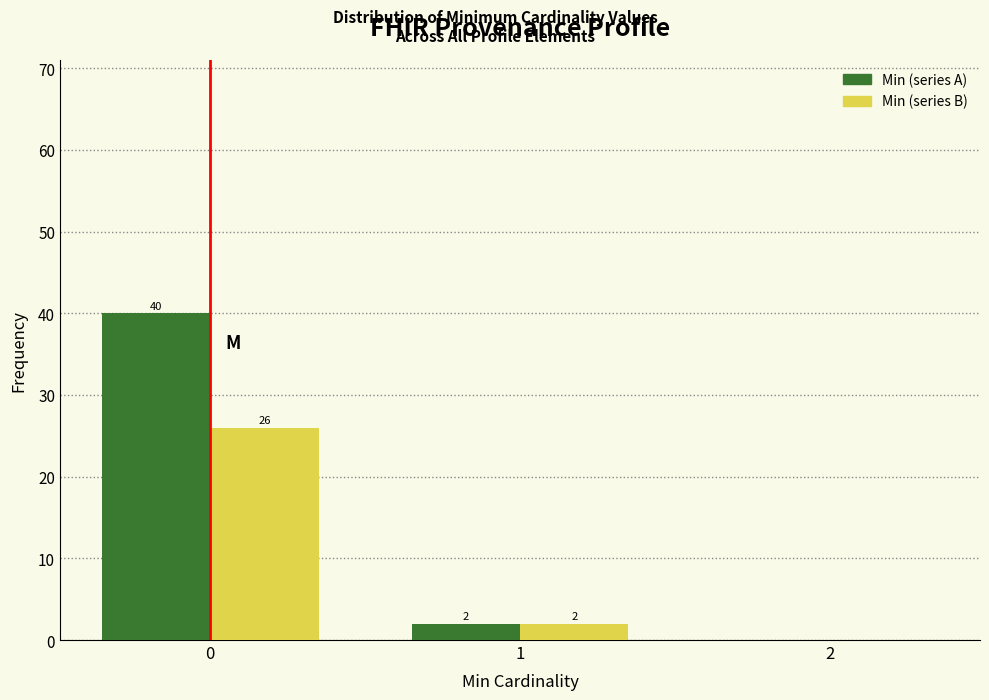

Reading left to right, what are all the values shown in this chart?

Min (series A): 0=40	1=2	2=0
Min (series B): 0=26	1=2	2=0